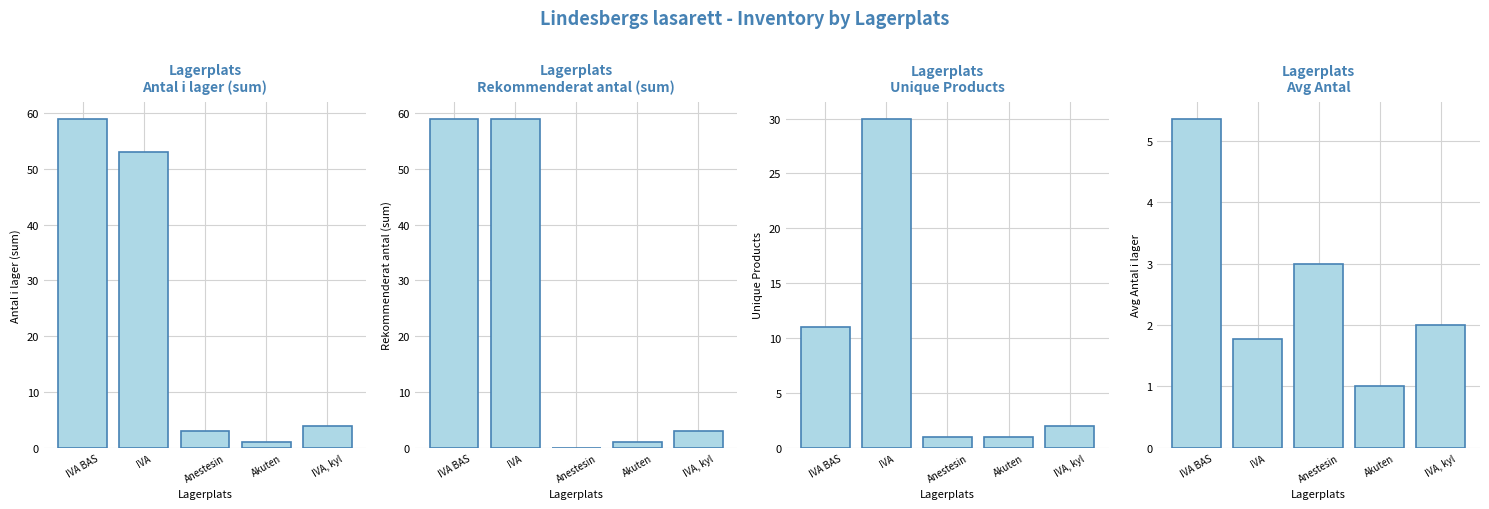

Which category has the lowest value in the Rekommenderat antal (sum) series?

Anestesin